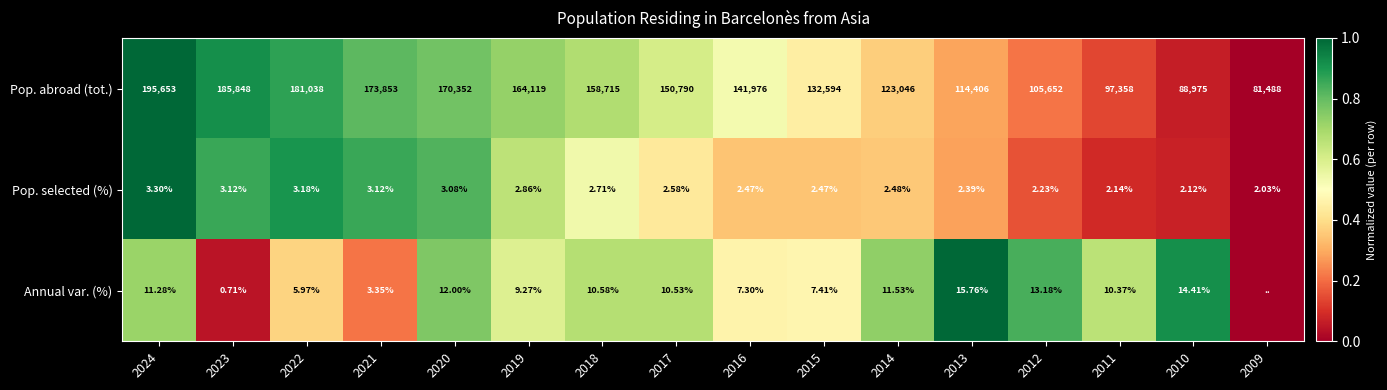

At which category does the chart reach its peak across all series?

2024